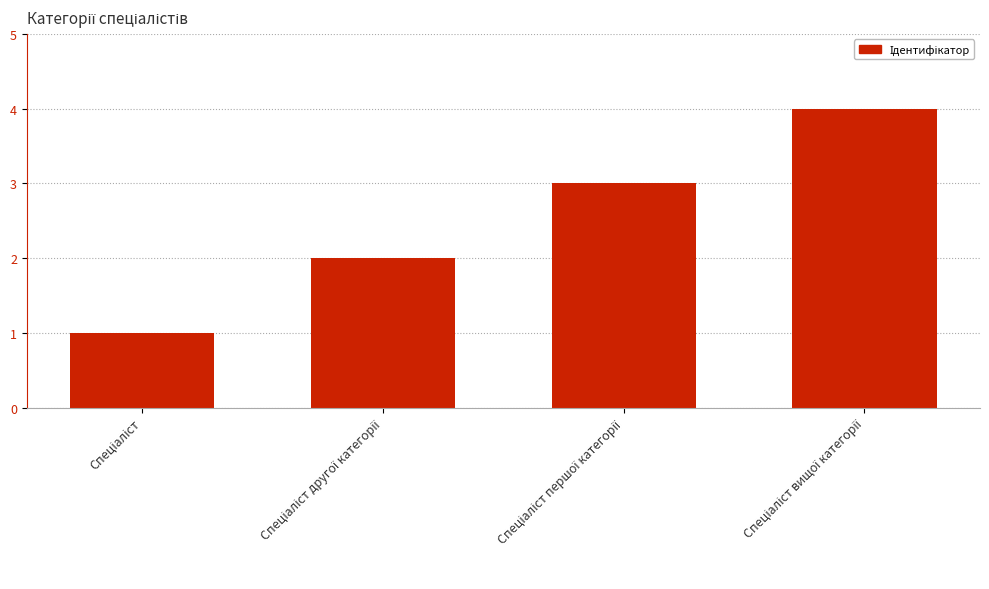

Reading left to right, transcribe all the data shown in this chart.

1	2	3	4